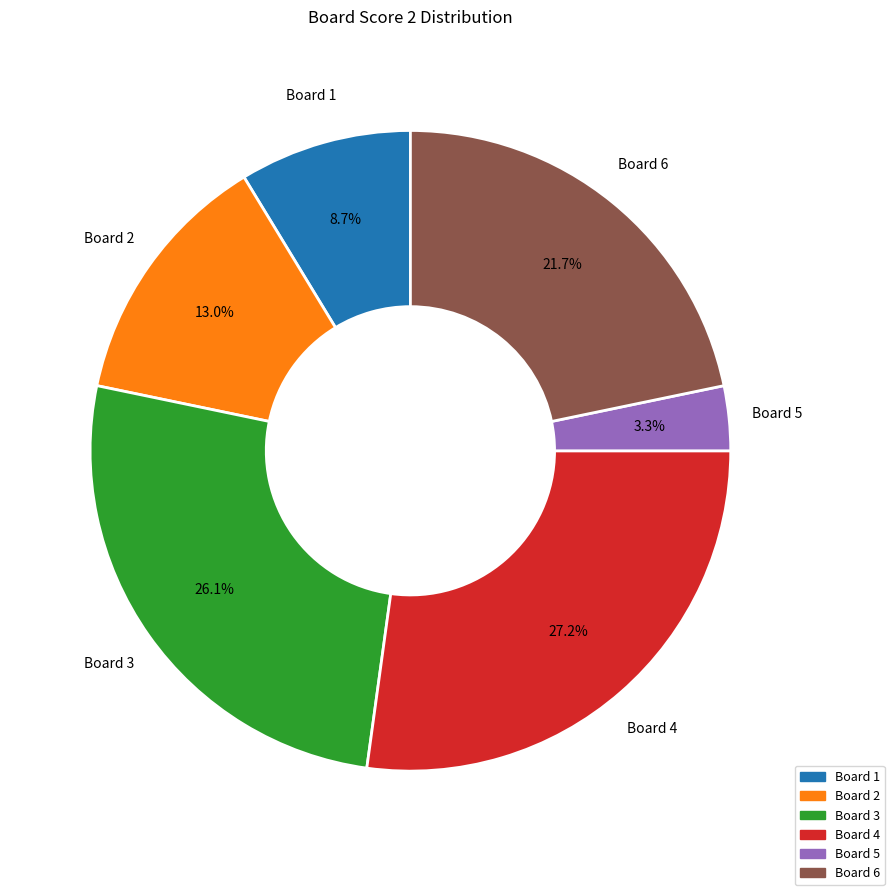

Is there any slice that represents more than half of the pie?

No